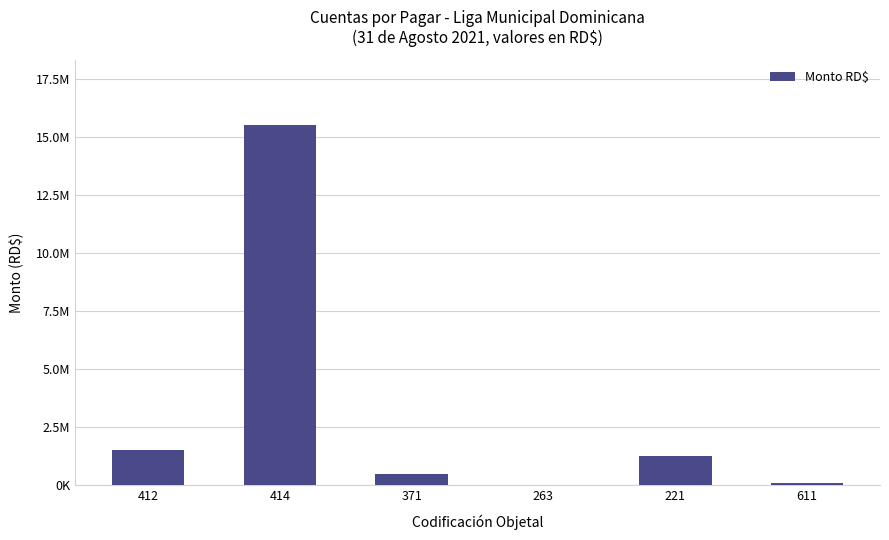

Reading left to right, transcribe all the data shown in this chart.

1532666.9	15528452.2	504364.8	15240.0	1284699.4	121068.0